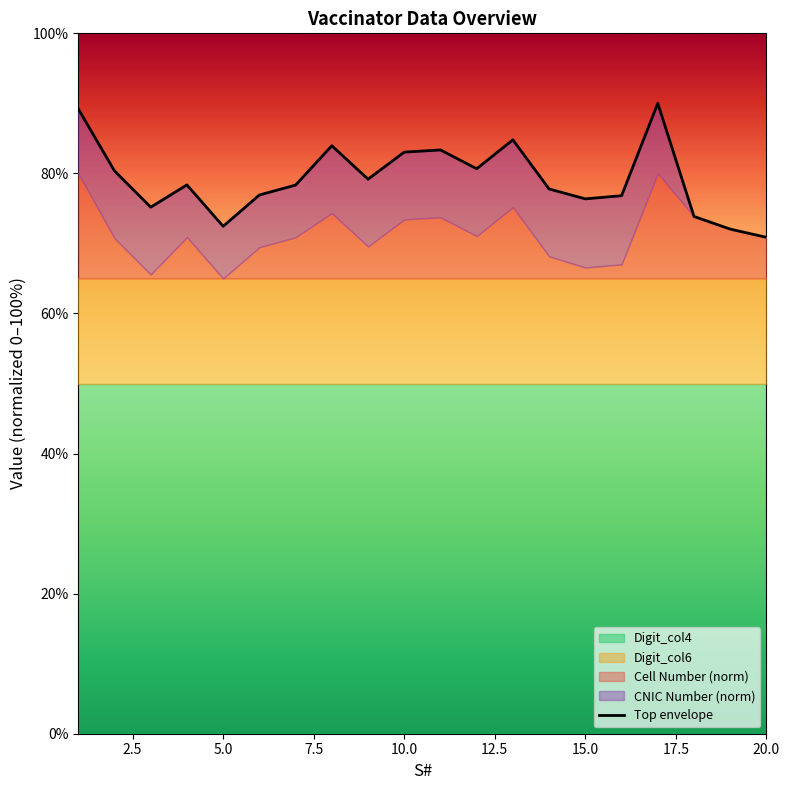

Count the number of categories in the chart.

20